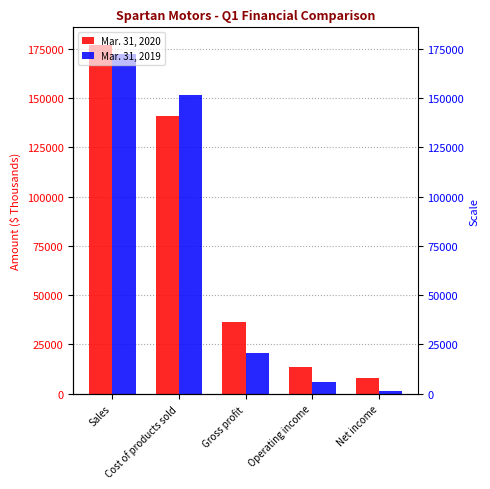

Reading left to right, what are all the values shown in this chart?

Mar. 31, 2020: Sales=176948	Cost of products sold=140647	Gross profit=36301	Operating income=13360	Net income=7878
Mar. 31, 2019: Sales=172206	Cost of products sold=151486	Gross profit=20720	Operating income=5953	Net income=1537